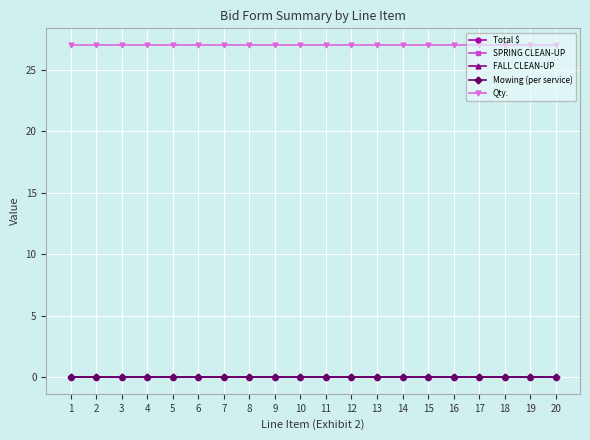

Does the chart have visible grid lines?

Yes